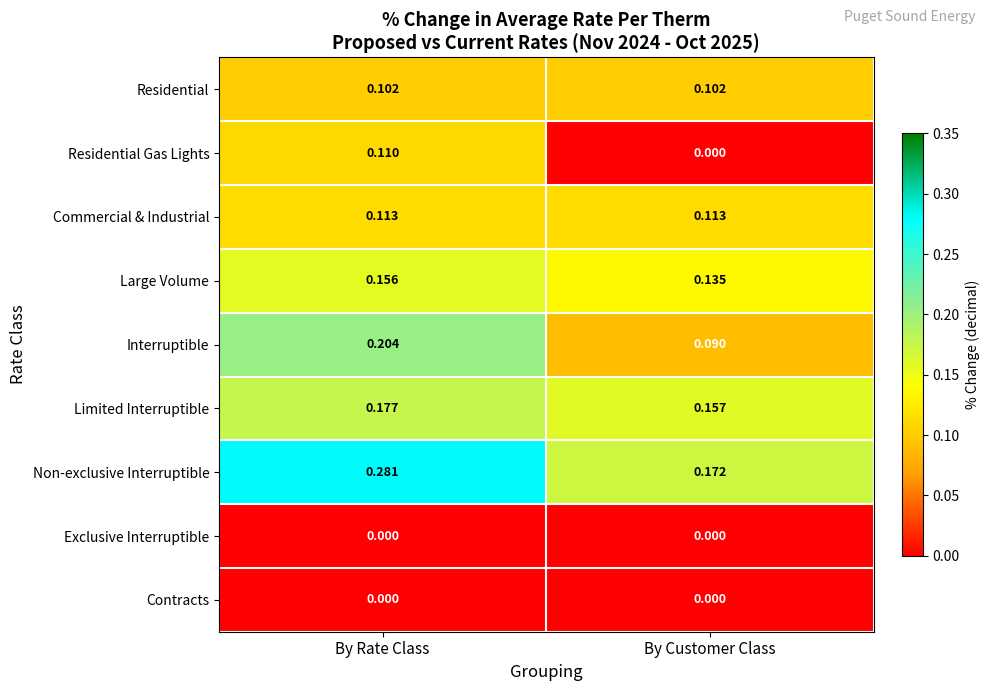

Rank the categories by Large Volume value from highest to lowest.

By Rate Class, By Customer Class